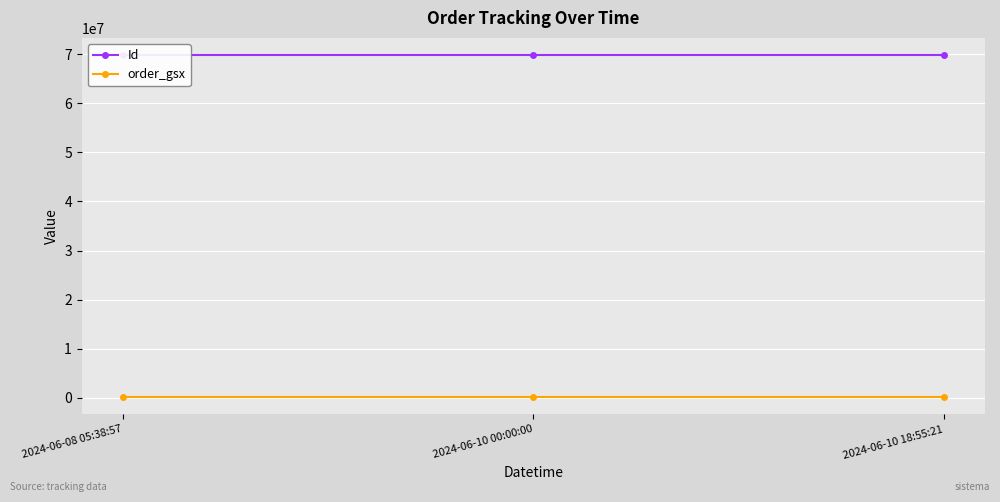

True or false: Id has a value of 23889110 at 2024-06-10 18:55:21.

False